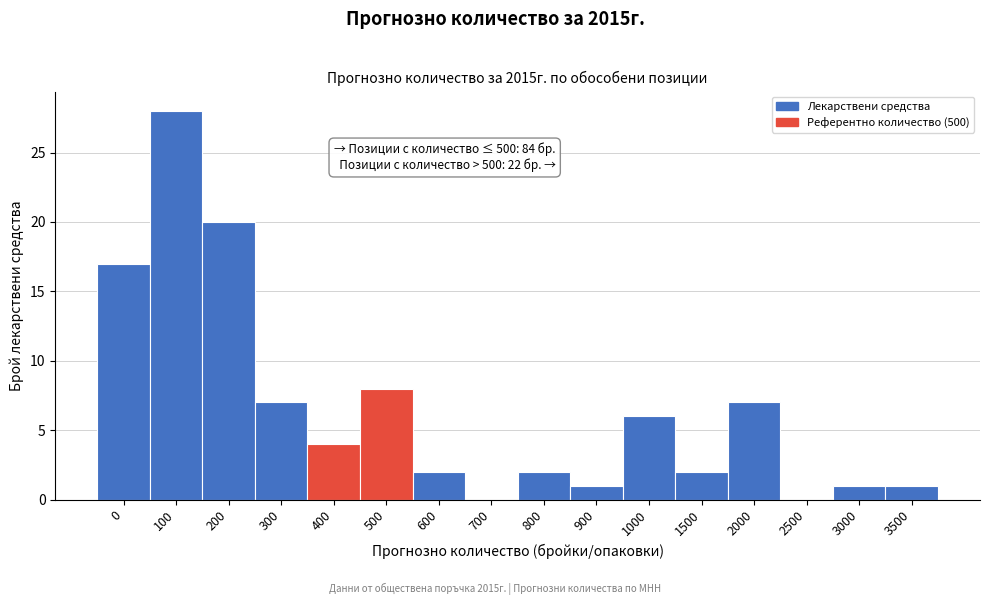

Reading right to left, extract all data points from this chart.

3500=1	3000=1	2500=0	2000=7	1500=2	1000=6	900=1	800=2	700=0	600=2	500=8	400=4	300=7	200=20	100=28	0=17